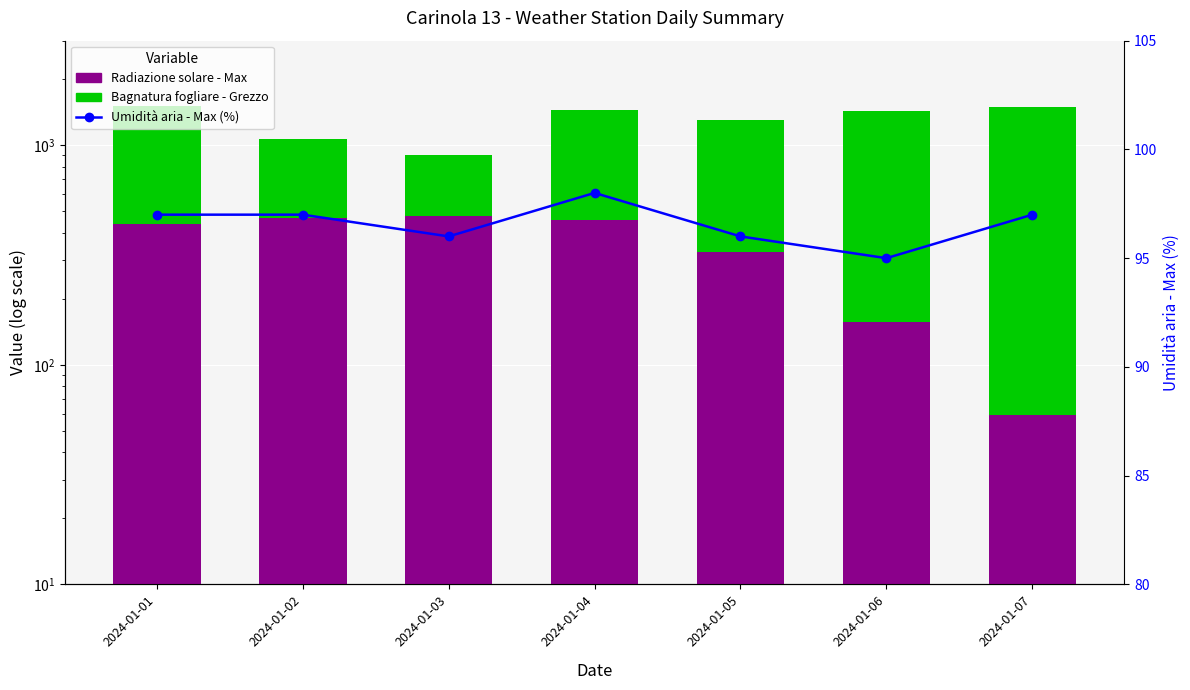

What is the lowest value of the Radiazione solare - Max series?

59.2